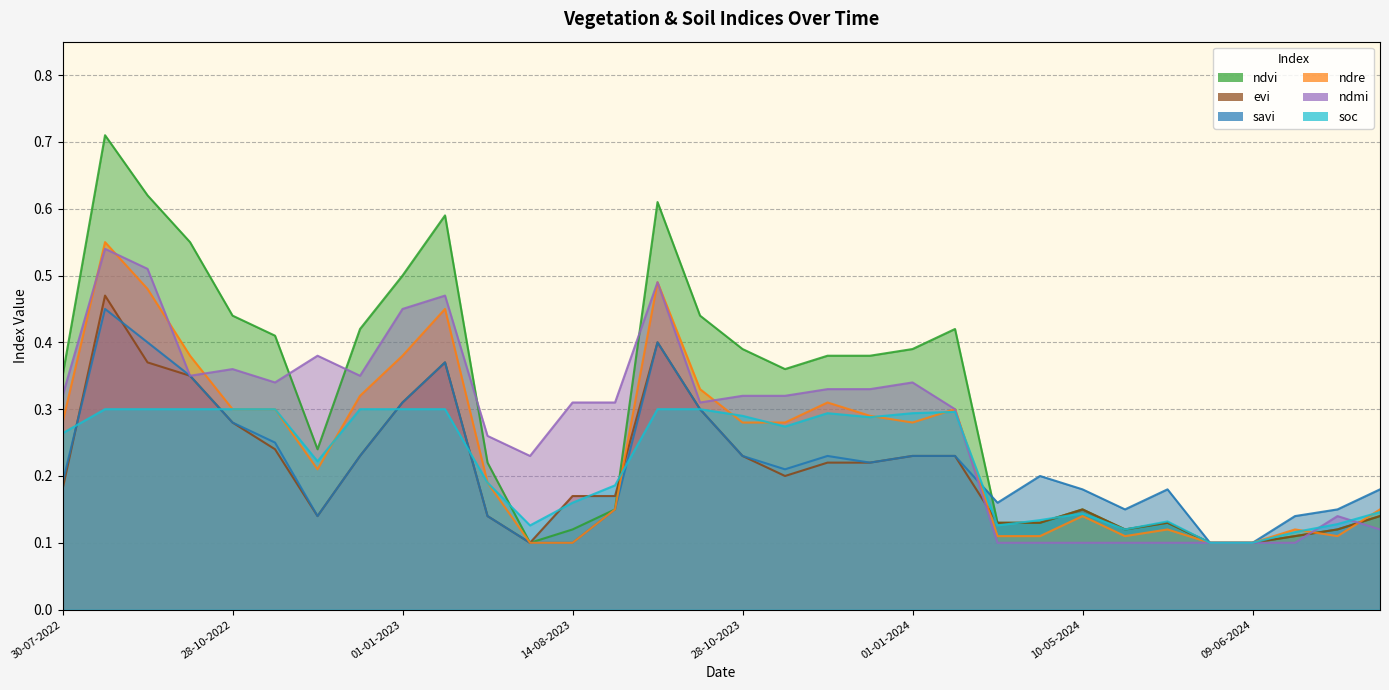

Where is the first local minimum for evi?

27-11-2022